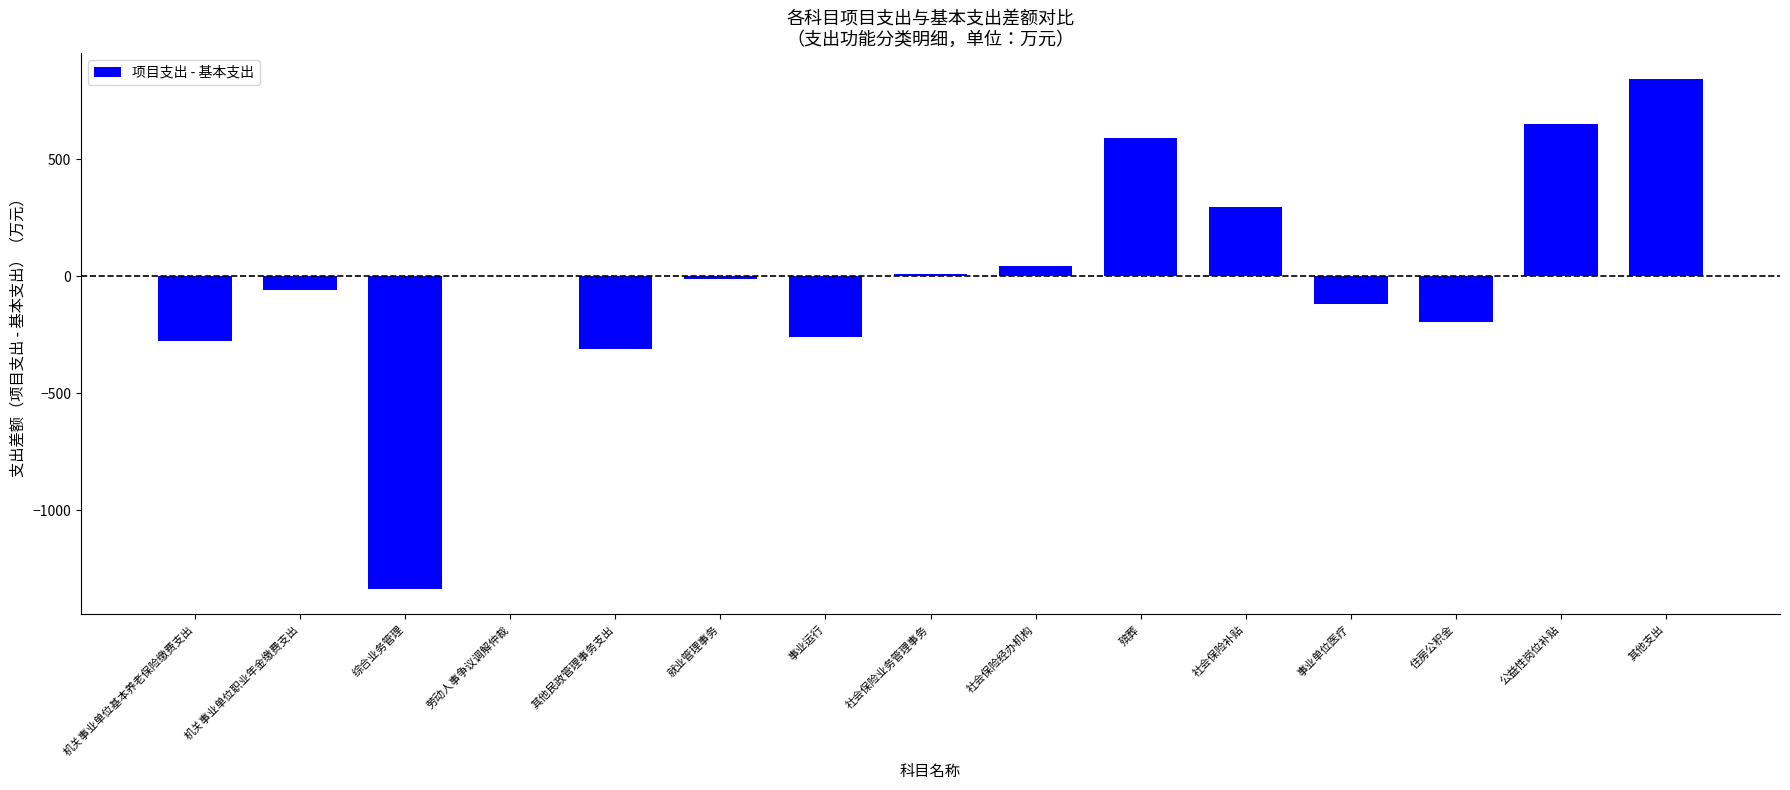

At which label does the data first exceed -10?

劳动人事争议调解仲裁